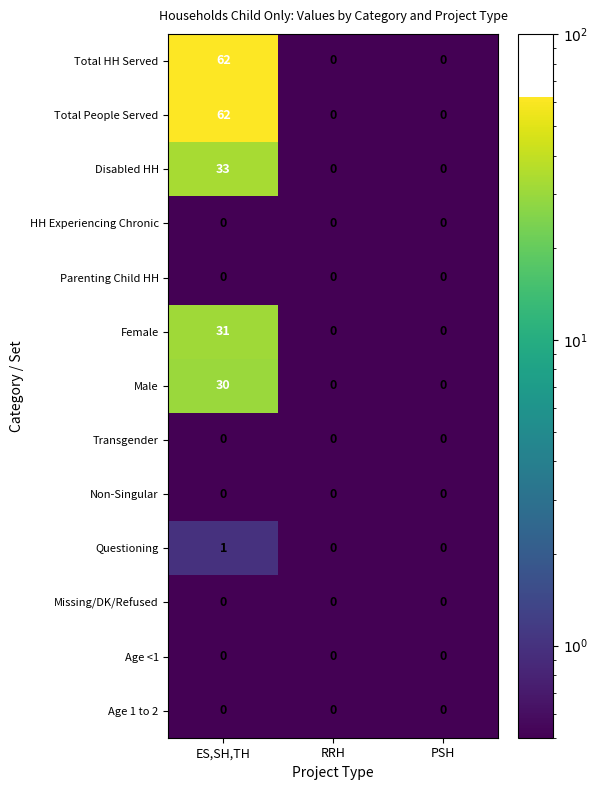

What is the approximate value of Female at ES,SH,TH, to the nearest 10?

30